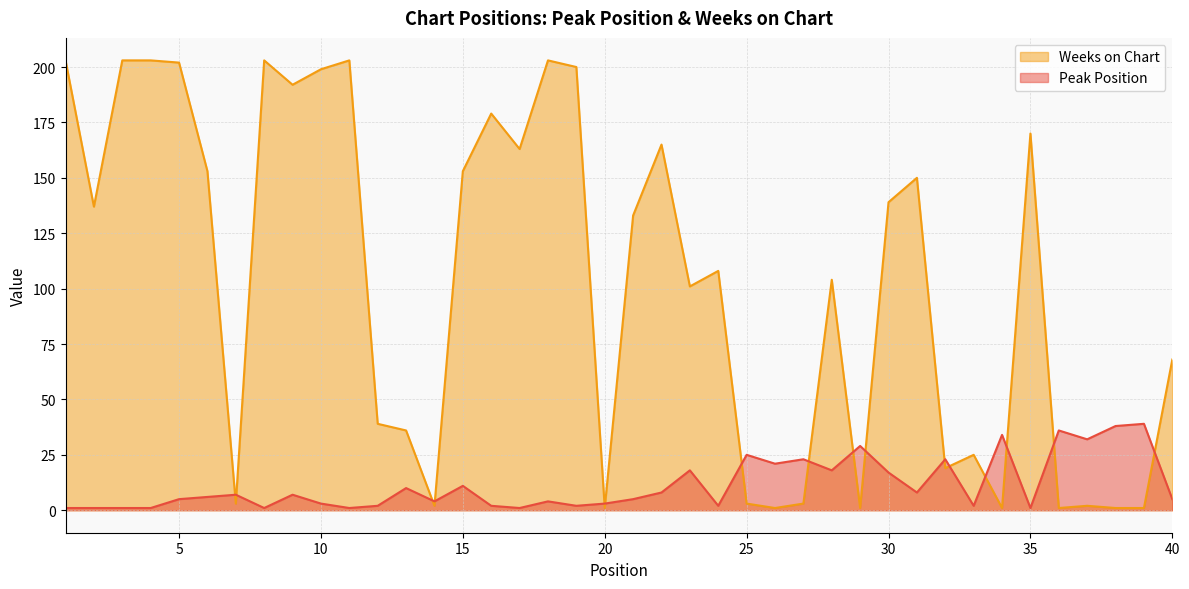

After their last crossing, which series has the higher values: Weeks on Chart or Peak Position?

Weeks on Chart